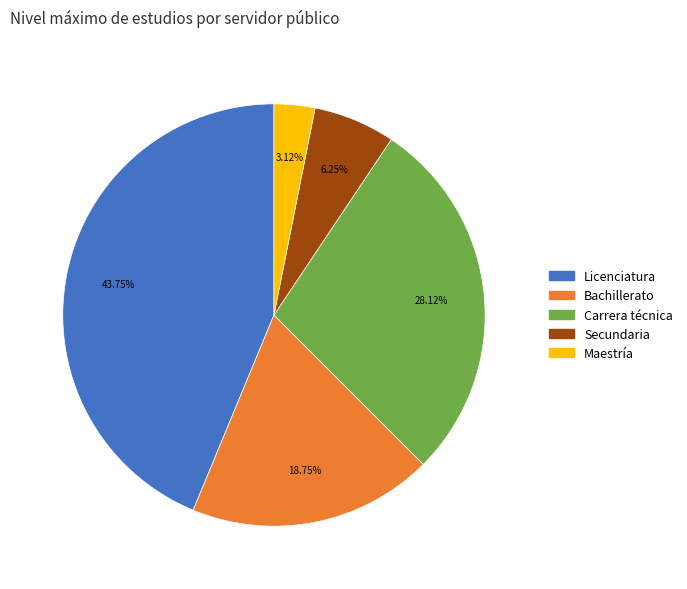

How many segments does this pie chart have?

5